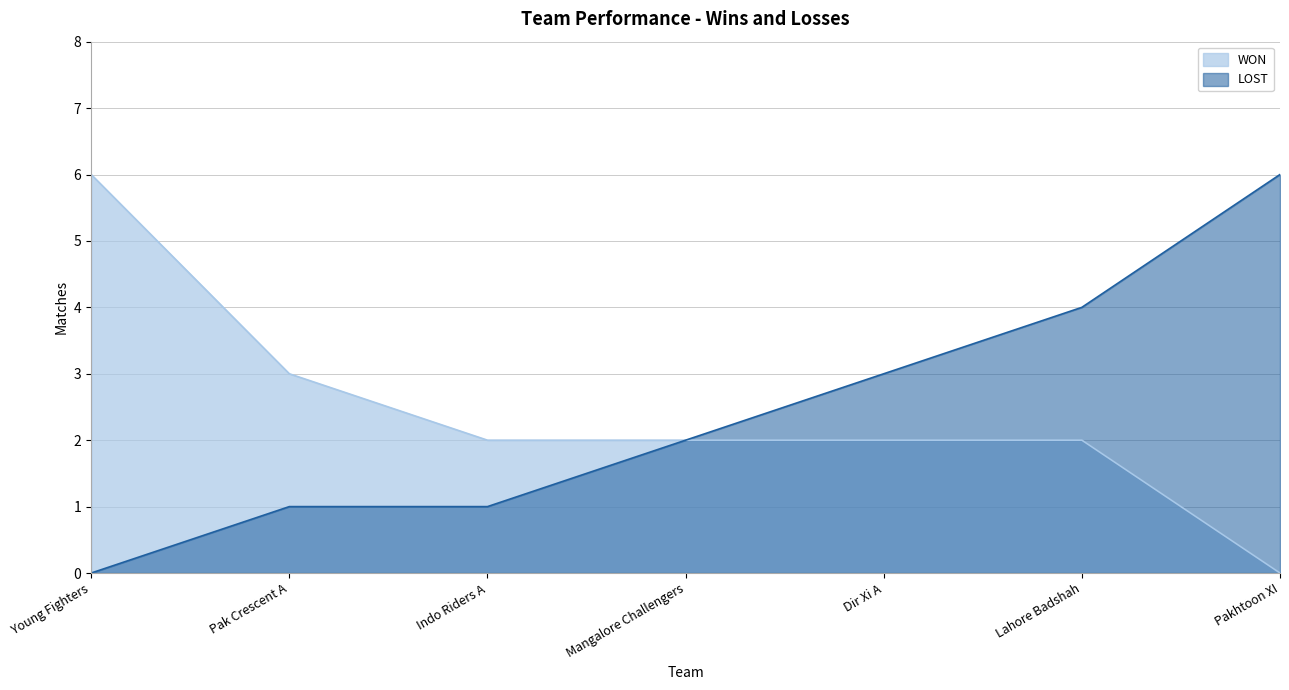

Reading left to right, what are all the values shown in this chart?

WON: 6	3	2	2	2	2	0
LOST: 0	1	1	2	3	4	6